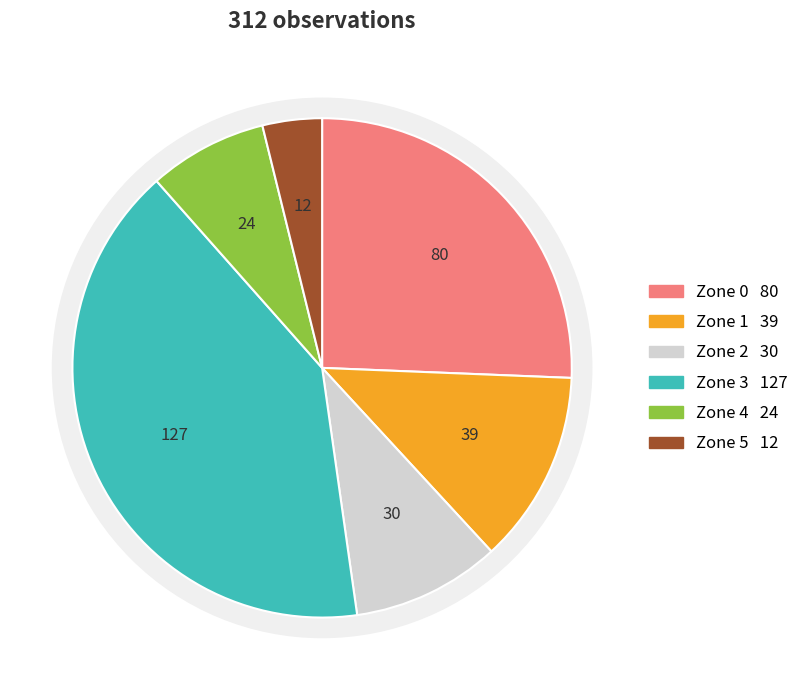

The Zone 2 slice represents 24% of the pie. True or false?

False